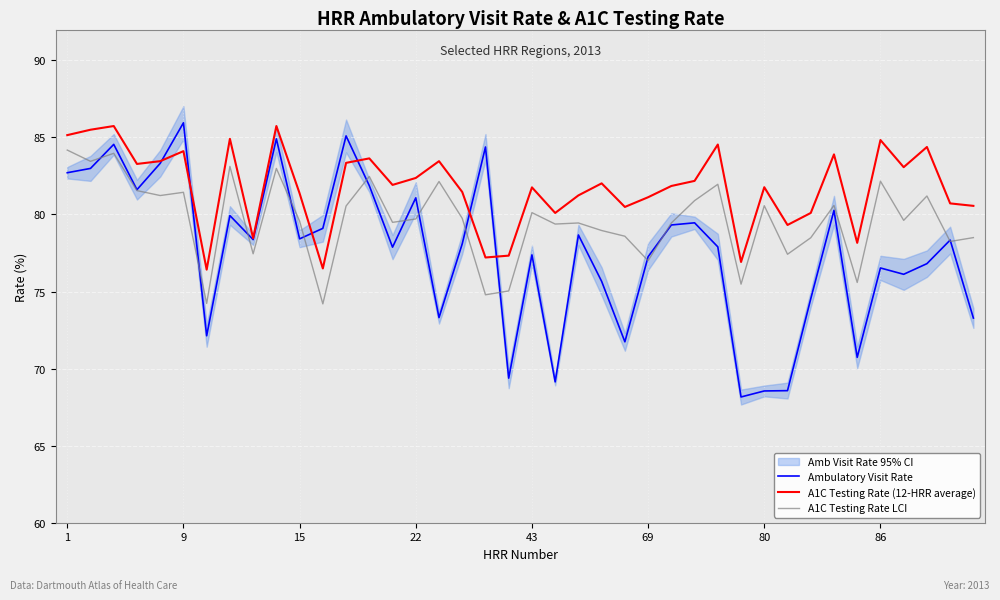

The value of A1C Testing Rate (12-HRR average) at 23 is 131.4. True or false?

False